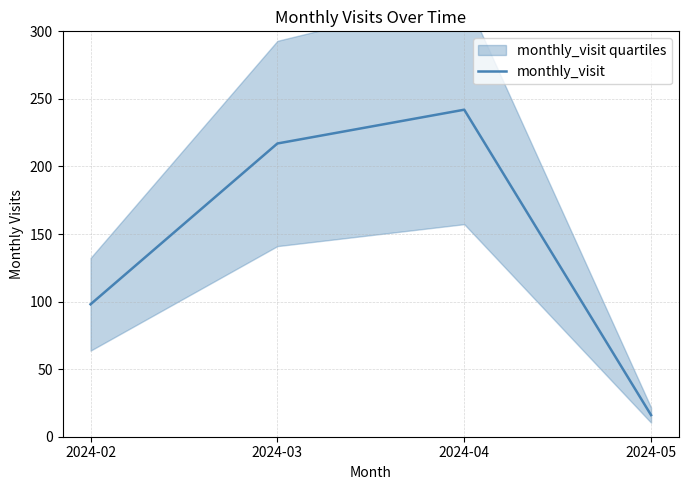

Count the values in the range 98 to 242.

3